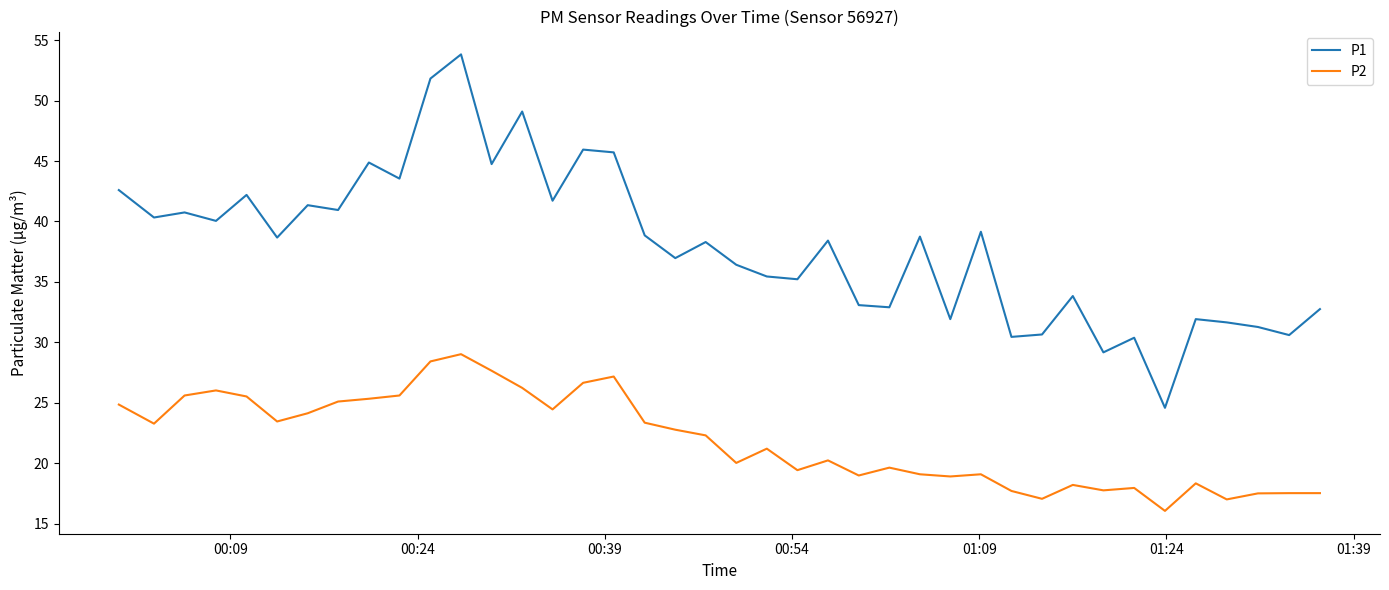

Rank the series by their maximum value, from highest to lowest.

P1, P2